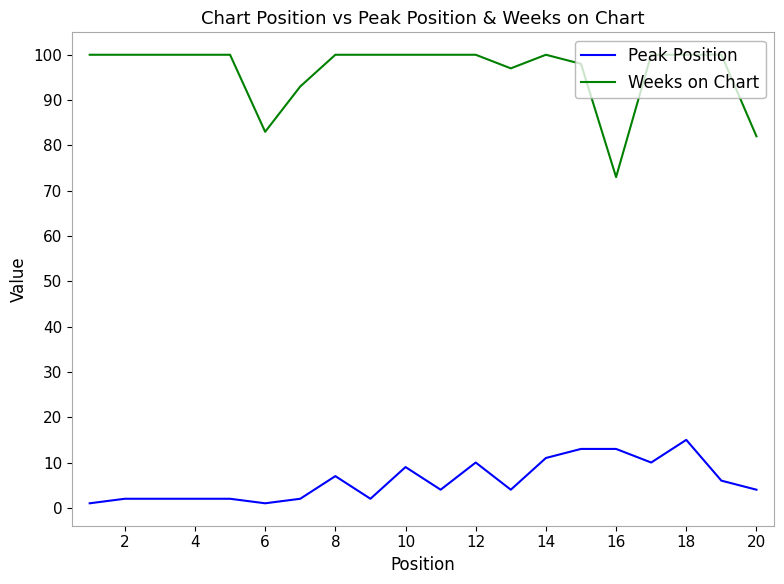

True or false: Weeks on Chart and Peak Position intersect in this chart.

False